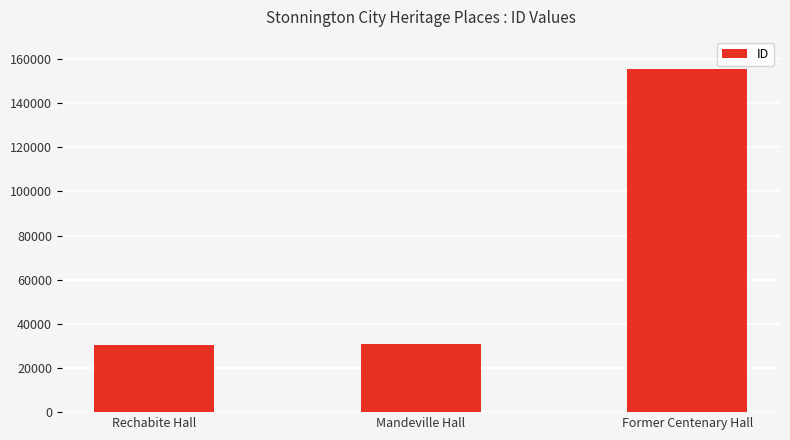

The value at Rechabite Hall is 30635. True or false?

True